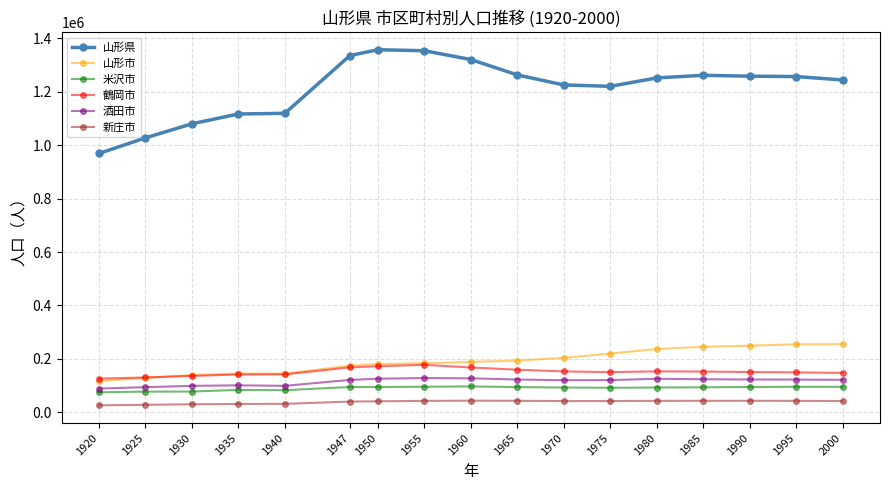

Is this an area chart (filled region under the line)?

No